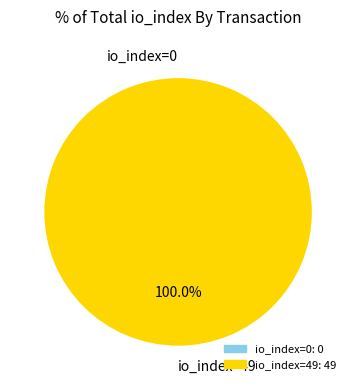

To the nearest percent, what is the difference between the largest and smallest slice percentages?

100%